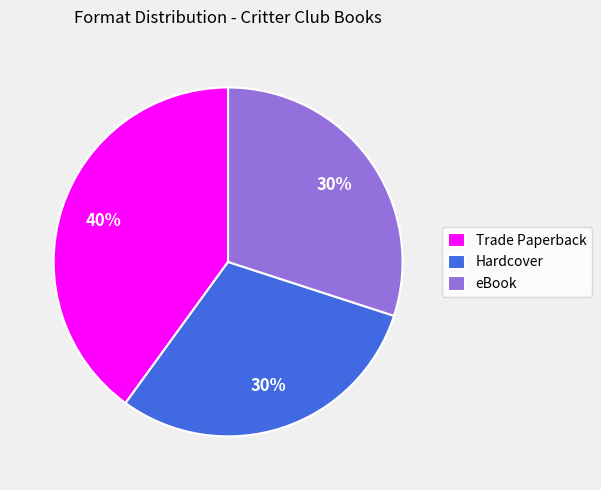

Which category has the biggest portion of the pie?

Trade Paperback